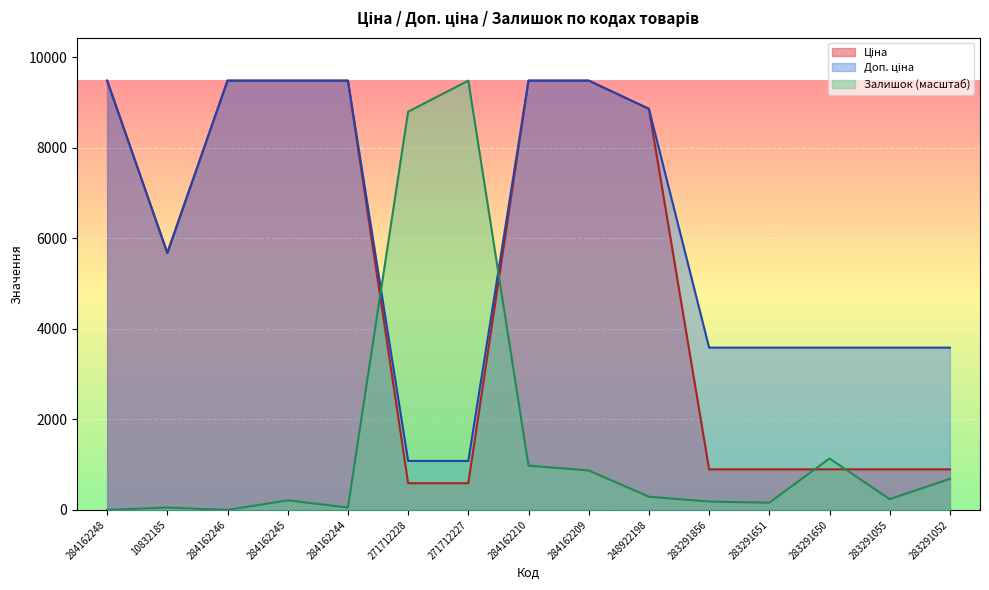

In Доп. ціна, how many points are lower than both neighbors (excluding endpoints)?

1